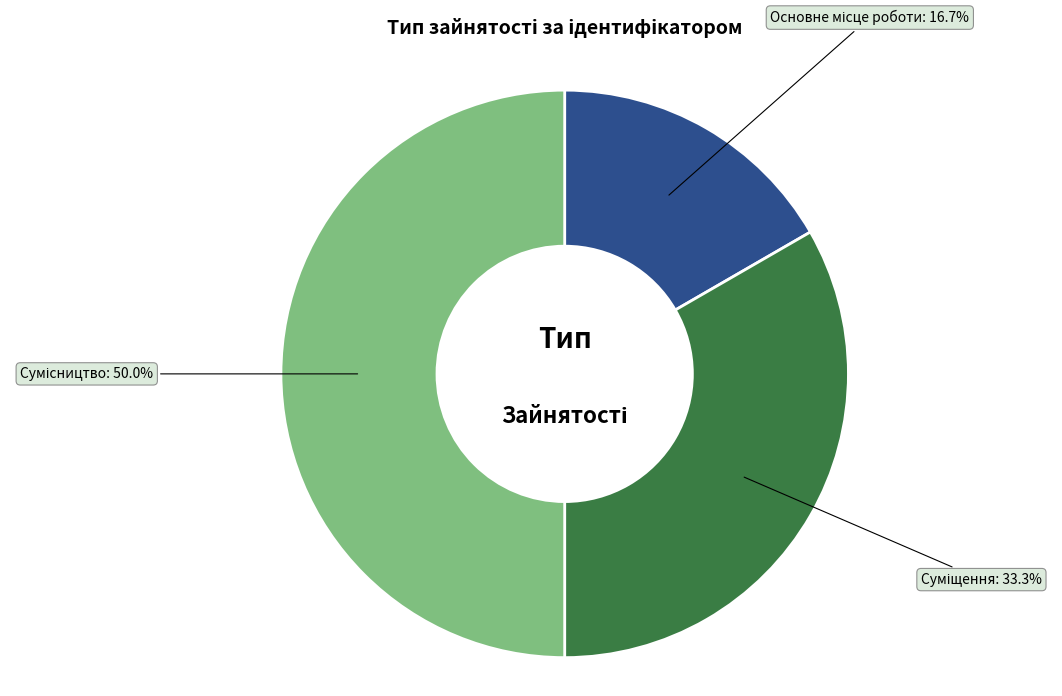

To the nearest percent, what is the difference between the largest and smallest slice percentages?

33%